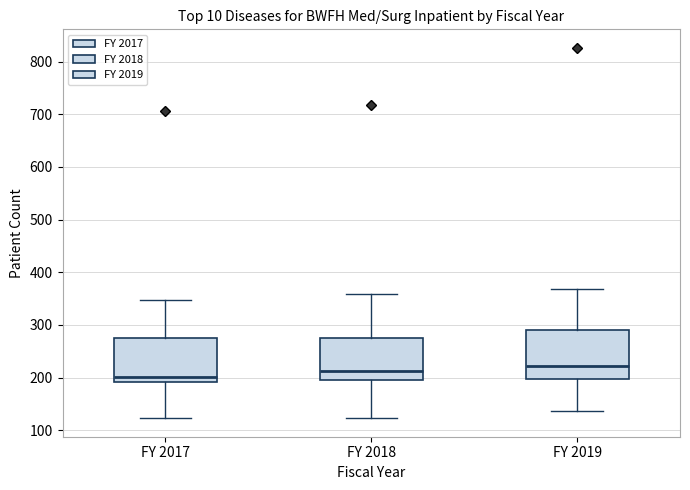

Reading left to right, read every box against the y-axis: the position of its median line, the range the box covers, and the ends of its whiskers. The values are not printed on the chart, so give them approximately, as read against the axis.

FY 2017: median 200, box 190 to 280, whiskers 120 to 350
FY 2018: median 210, box 200 to 280, whiskers 120 to 360
FY 2019: median 220, box 200 to 290, whiskers 140 to 370